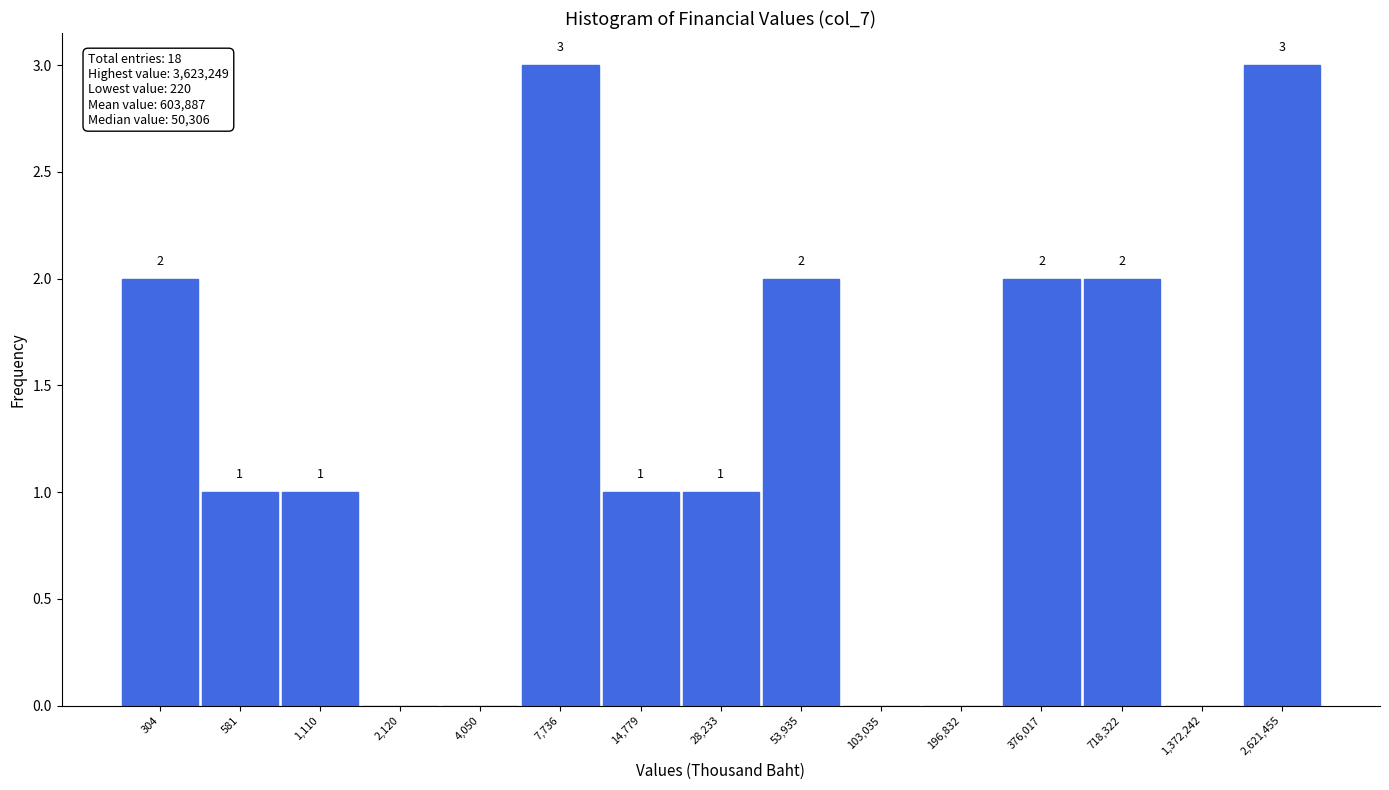

Reading right to left, what are all the values shown in this chart?

2,621,455=3	1,372,242=0	718,322=2	376,017=2	196,832=0	103,035=0	53,935=2	28,233=1	14,779=1	7,736=3	4,050=0	2,120=0	1,110=1	581=1	304=2